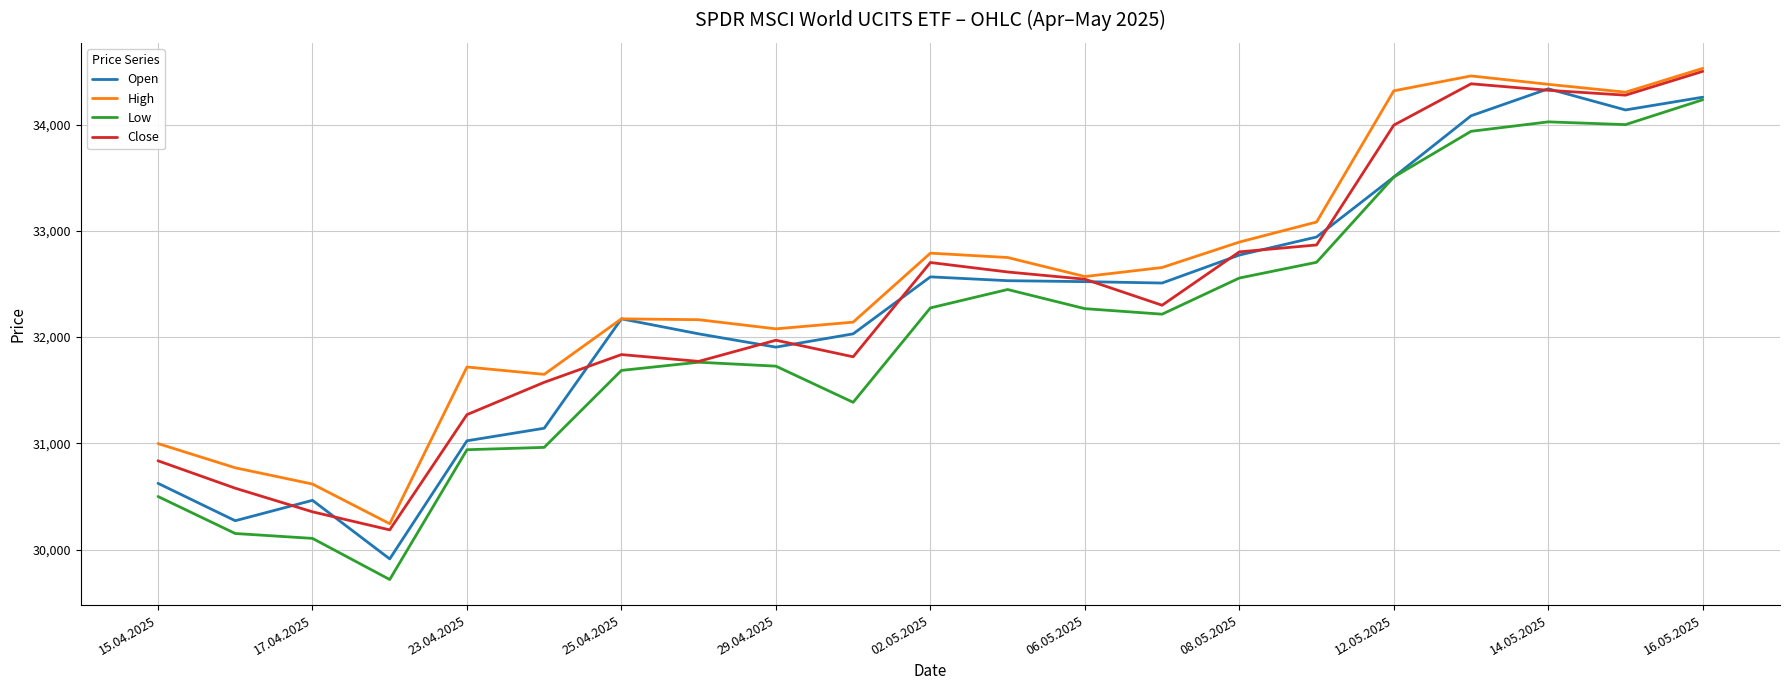

Count the number of data series in this chart.

4